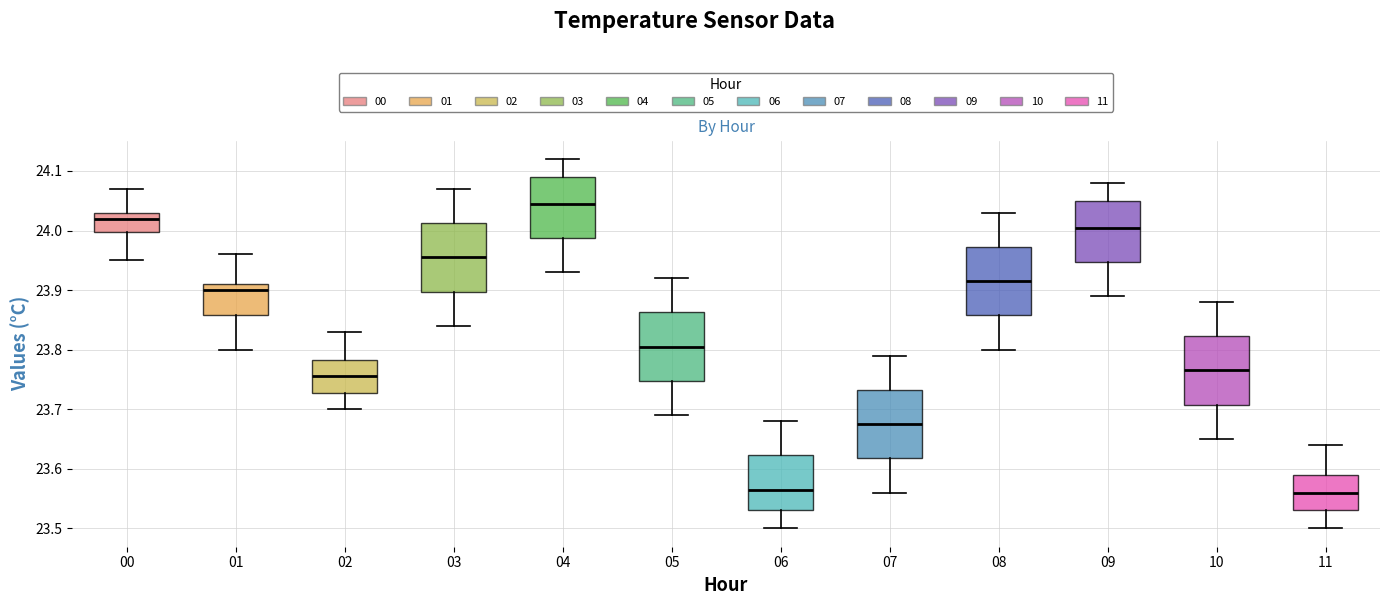

Where is the upper edge of the box at x = 10 on the y-axis? The values are not printed on the chart, so give them approximately, as read against the axis.

23.82